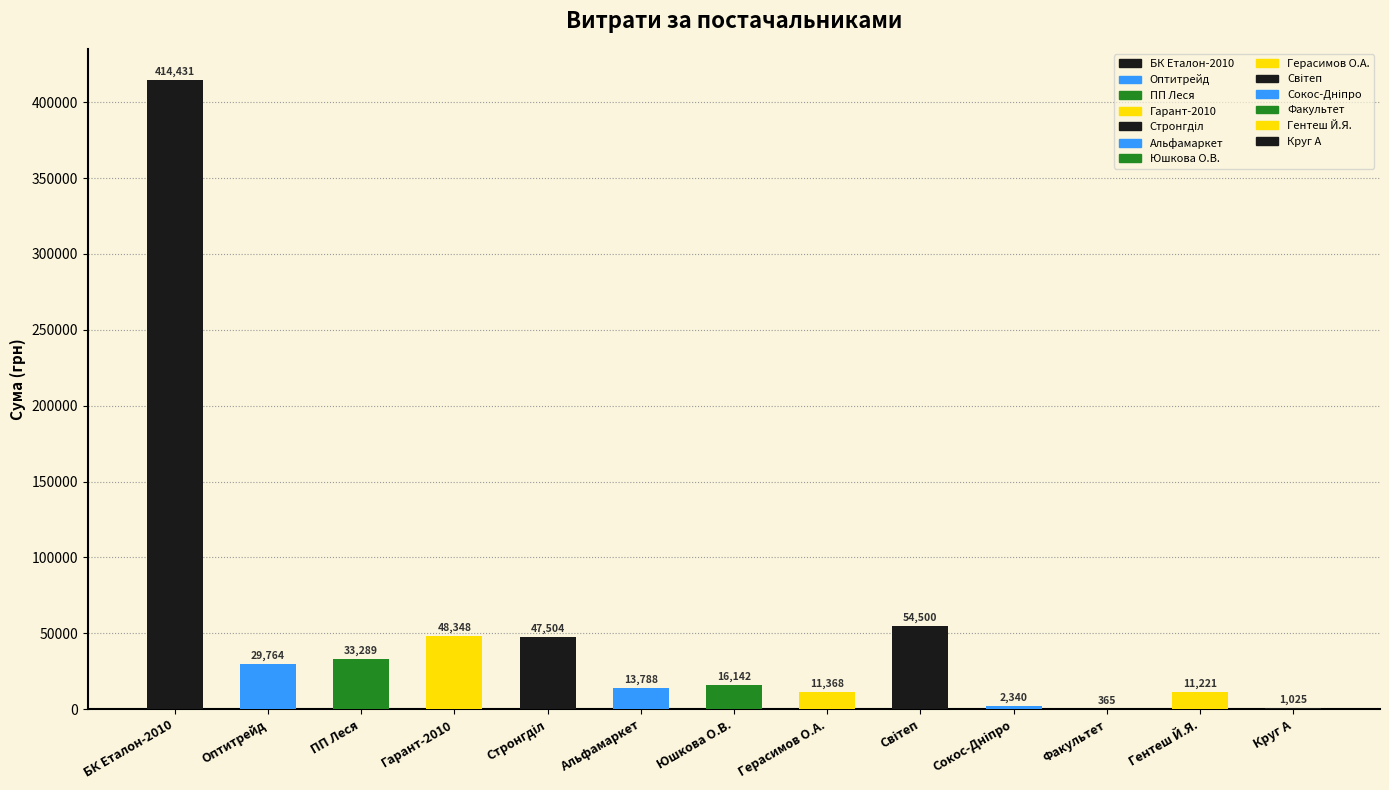

True or false: the data shows 794.0 at ТОВ "Сокос-Дніпро".

False